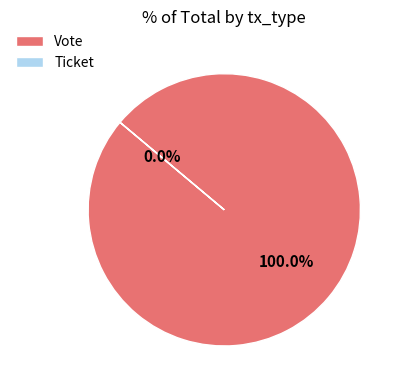

Which slice represents more than half of the pie?

Vote